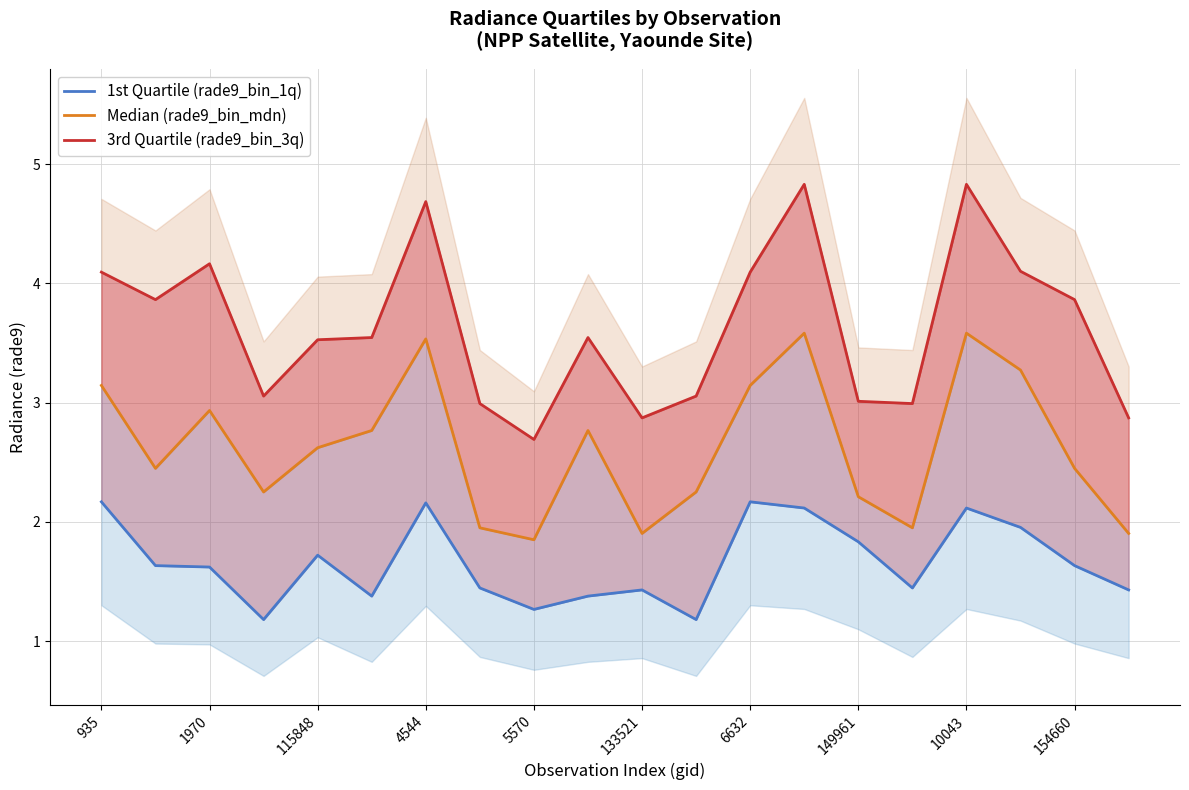

True or false: 1st Quartile (rade9_bin_1q) and Median (rade9_bin_mdn) cross at least once.

False